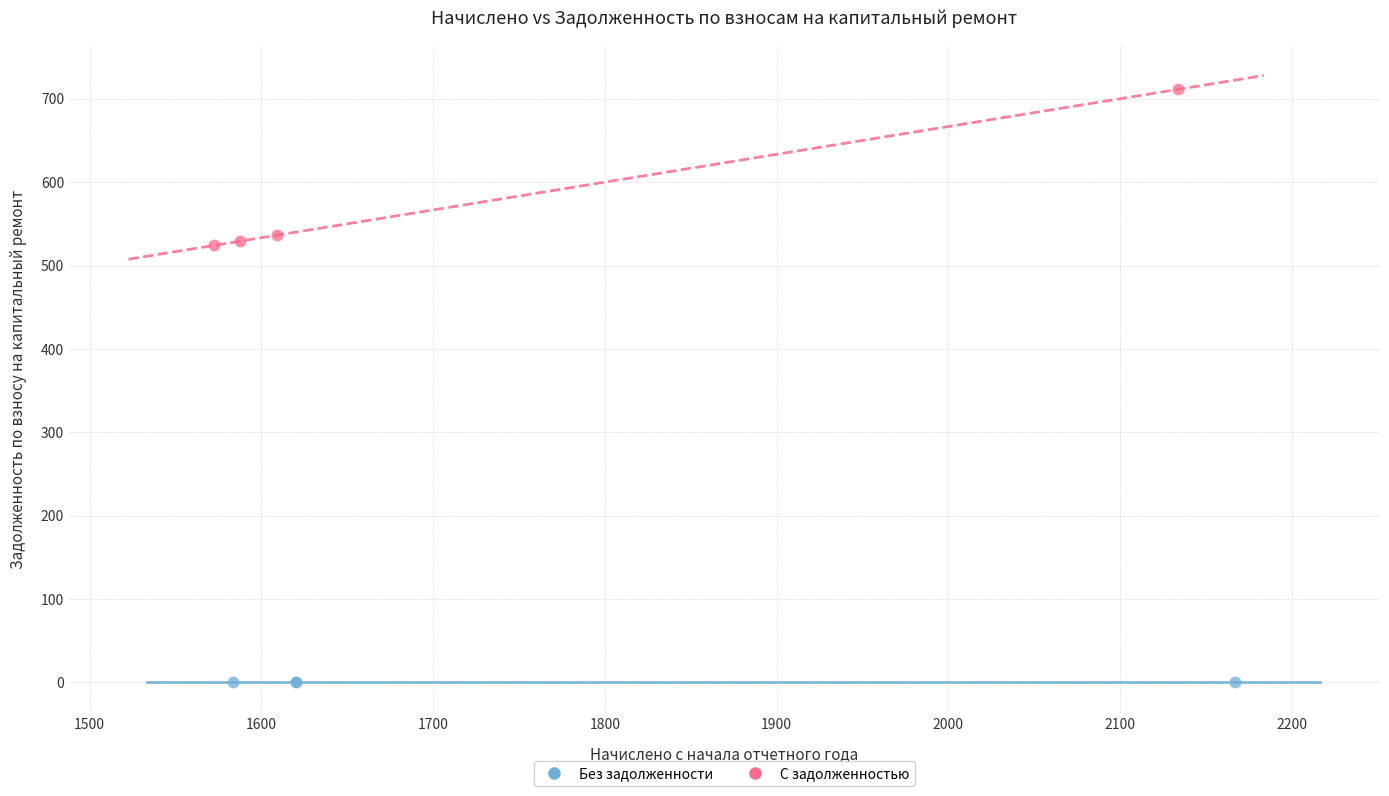

Which series reaches the maximum Y coordinate?

С задолженностью